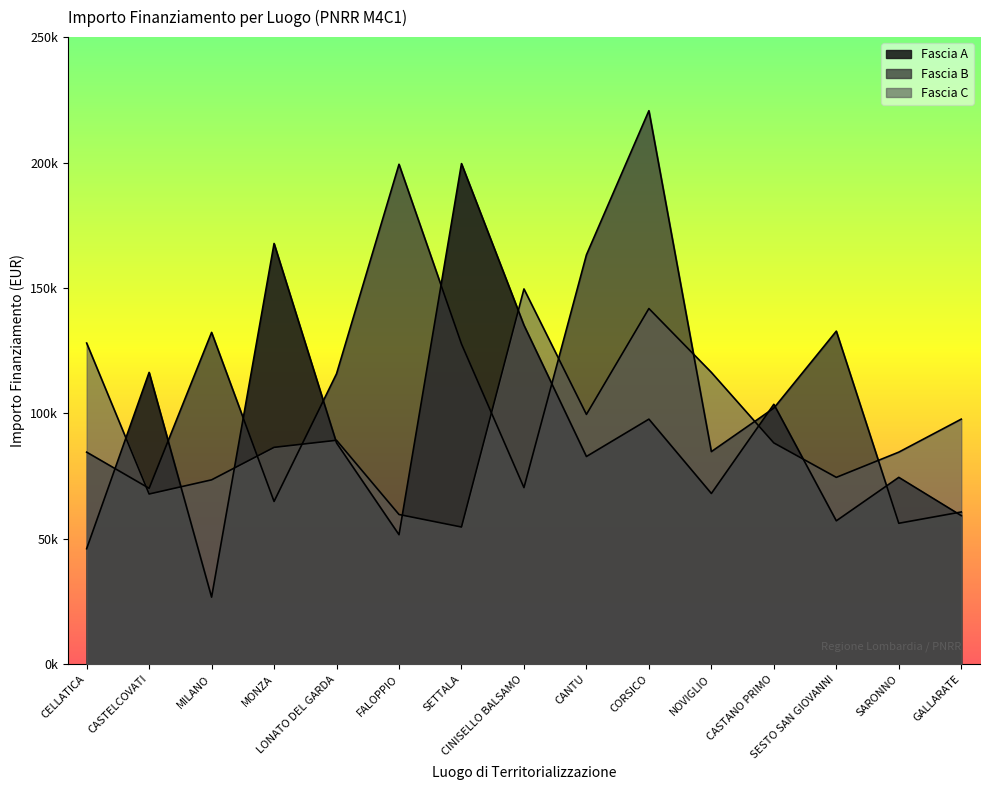

What position from the left is CINISELLO BALSAMO?

8